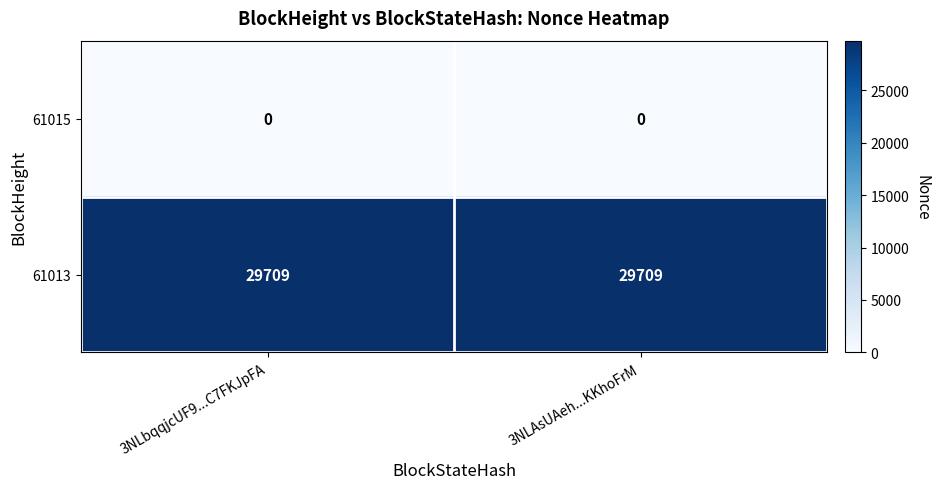

Rank the series by their maximum value, from lowest to highest.

61015, 61013